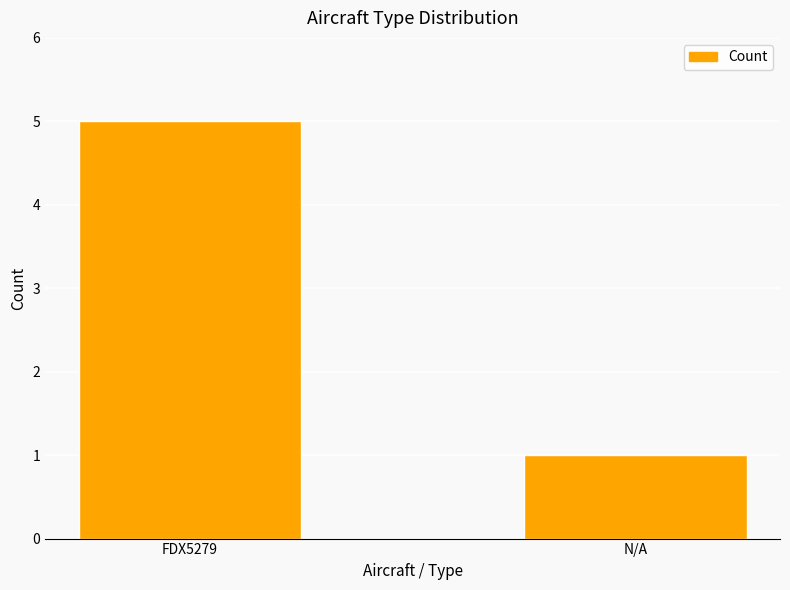

Reading right to left, transcribe all the data shown in this chart.

N/A=1	FDX5279=5